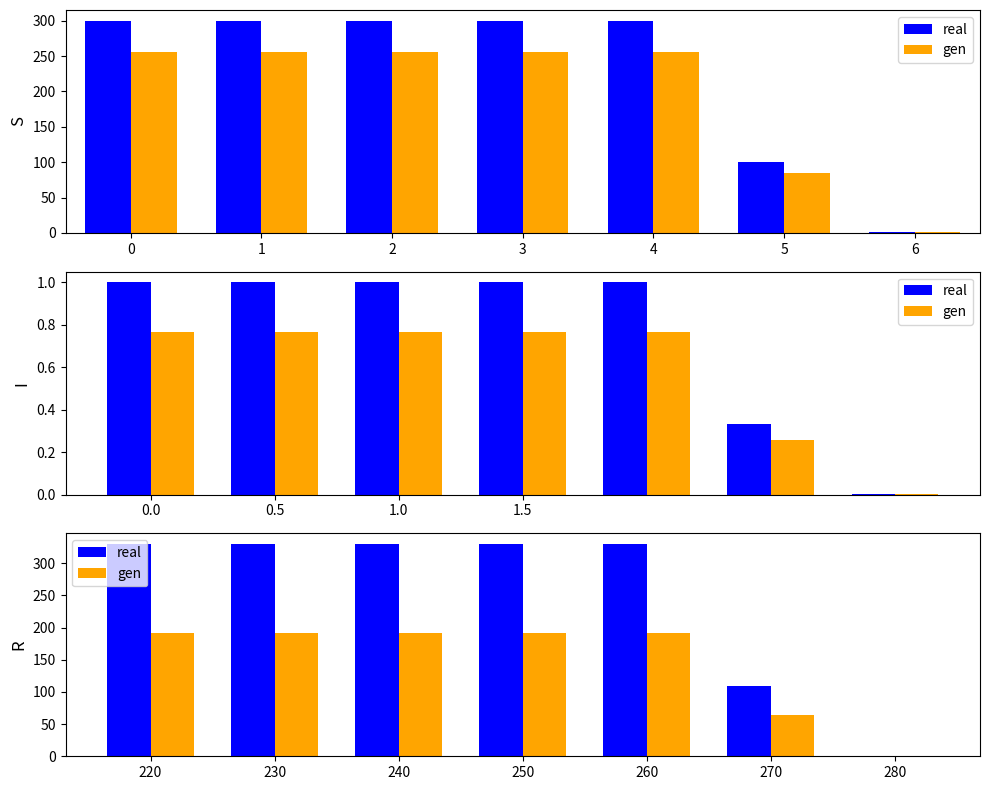

Rank the categories by gen value from lowest to highest.

280, 270, 220, 230, 240, 250, 260